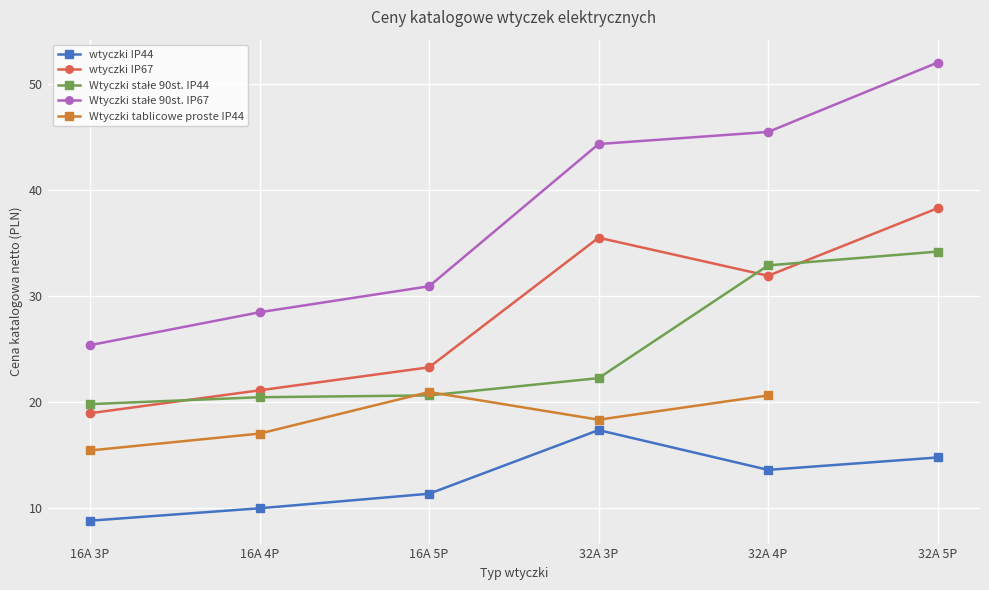

Is it true that Wtyczki stałe 90st. IP67 equals 23.5 at 32A 3P?

False